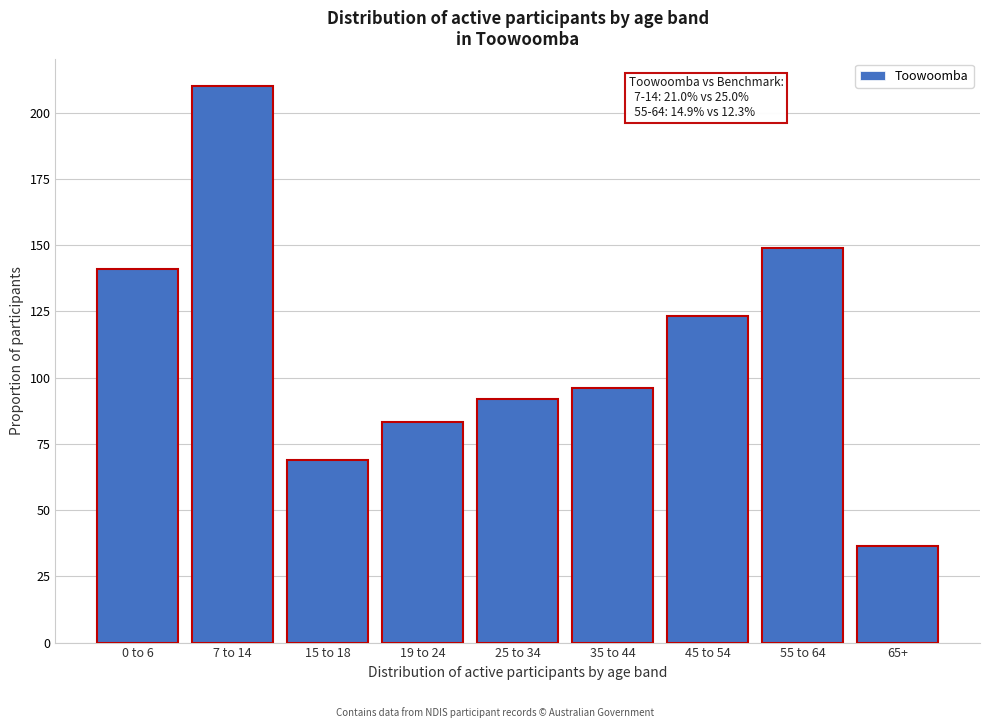

Reading left to right, what are all the values shown in this chart?

141.1	209.9	69.0	83.4	91.9	96.2	123.2	148.8	36.5